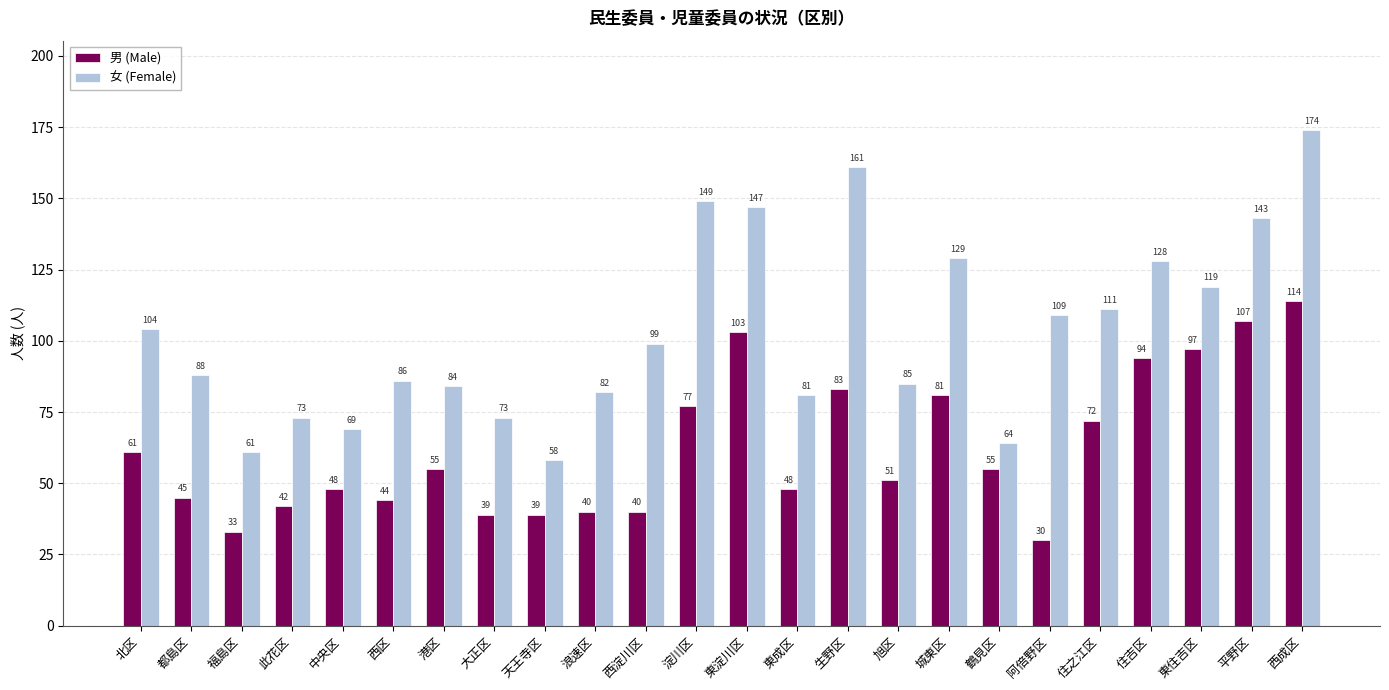

At how many categories does at least one series exceed 92?

12